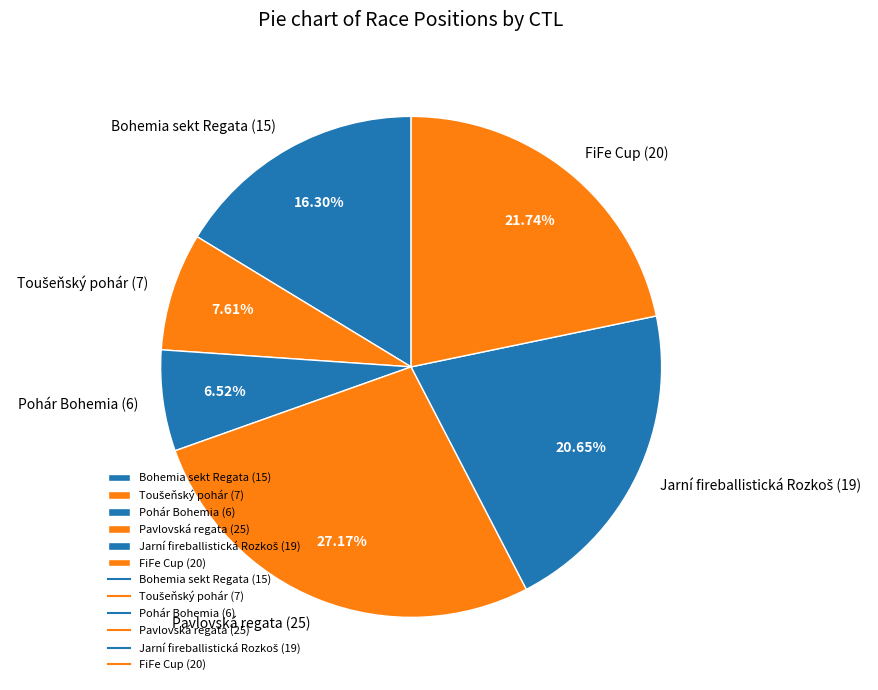

Which category has the smallest portion of the pie?

Pohár Bohemia (6)